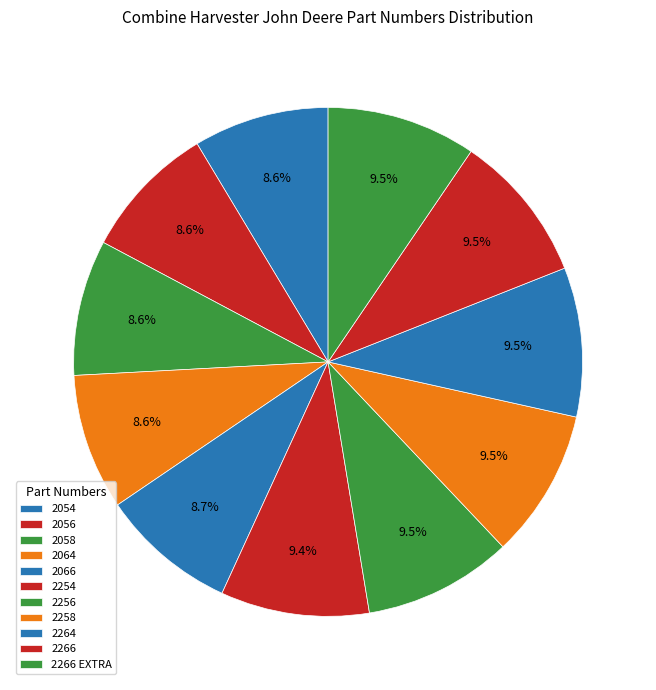

What is the change in value from 2058 to 2266 EXTRA?

+208